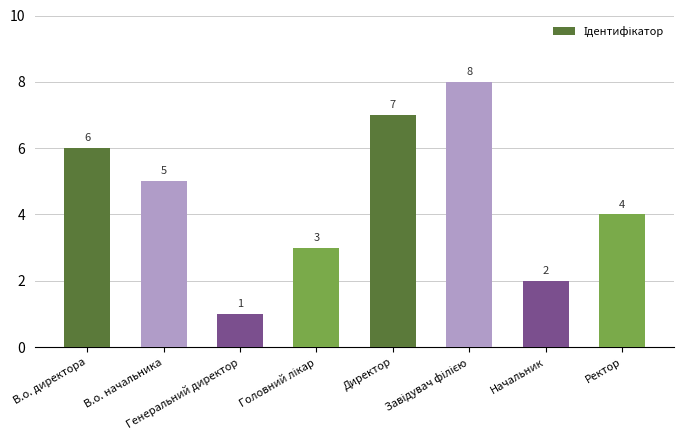

Reading left to right, what are all the values shown in this chart?

6	5	1	3	7	8	2	4